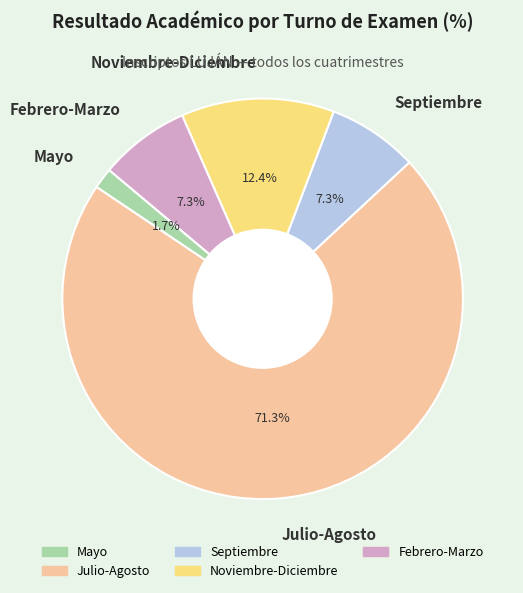

Which slice represents more than half of the pie?

Julio-Agosto